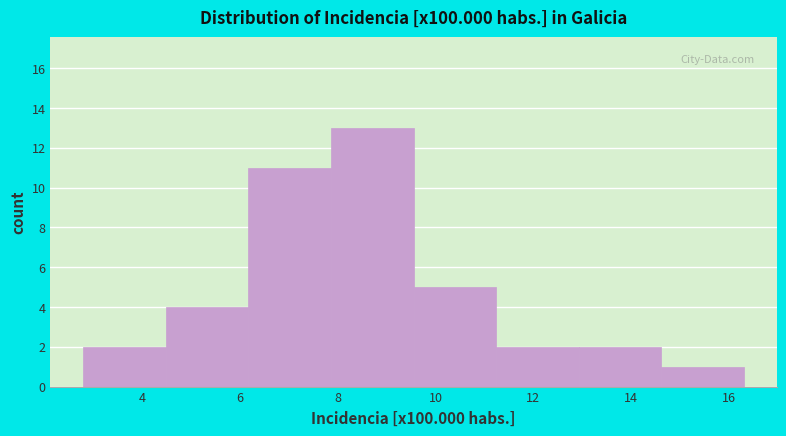

Which range on the x-axis has the tallest bar?

7.8 to 9.6